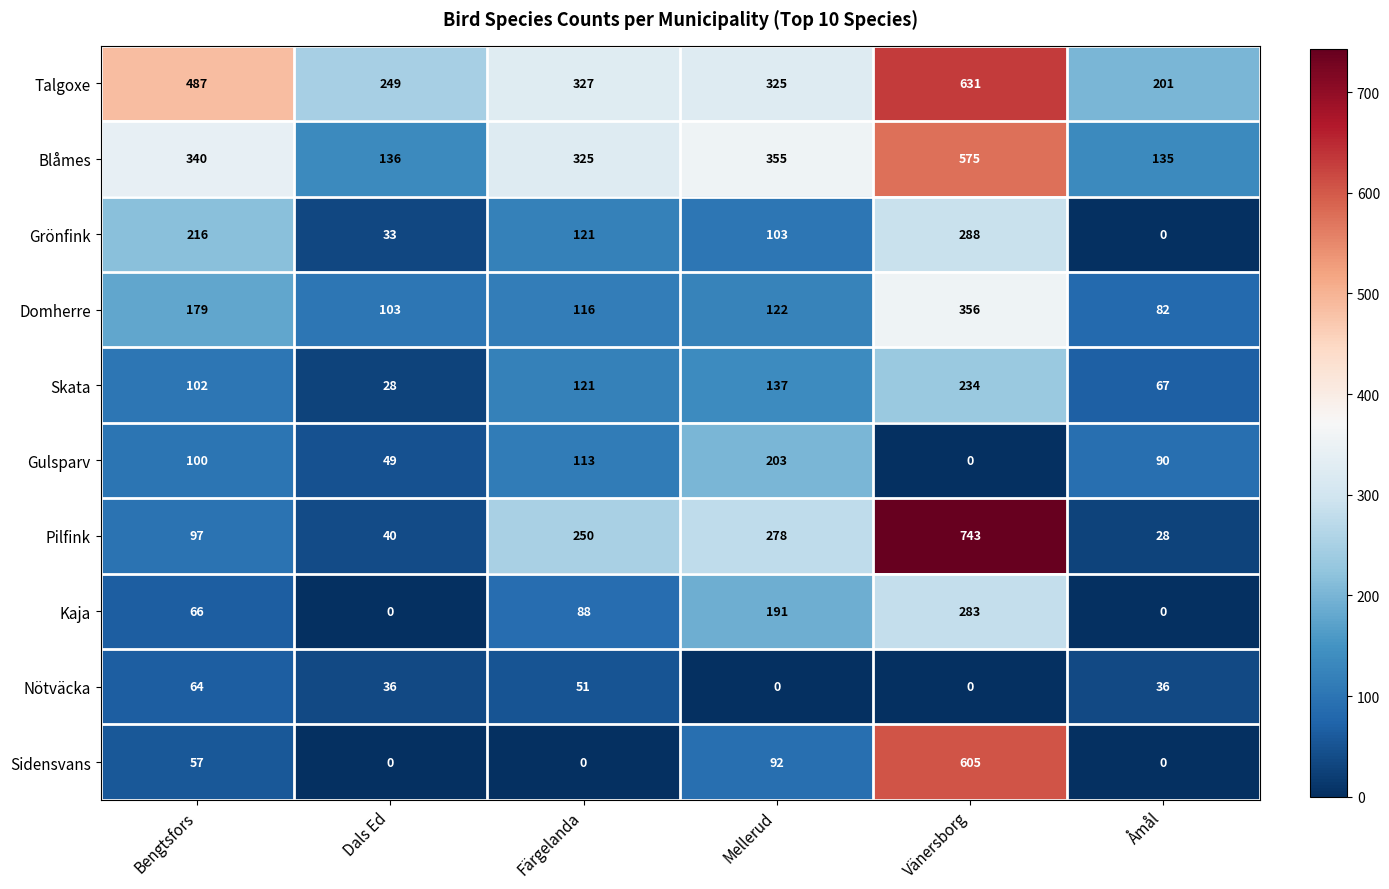

Which series has the largest total across all categories?

Talgoxe